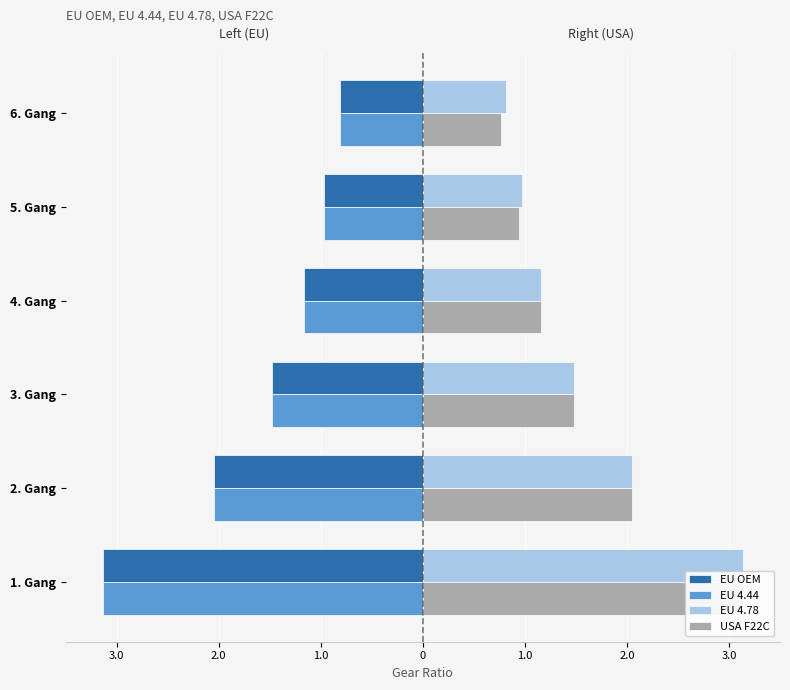

How many categories are shown in the chart?

6